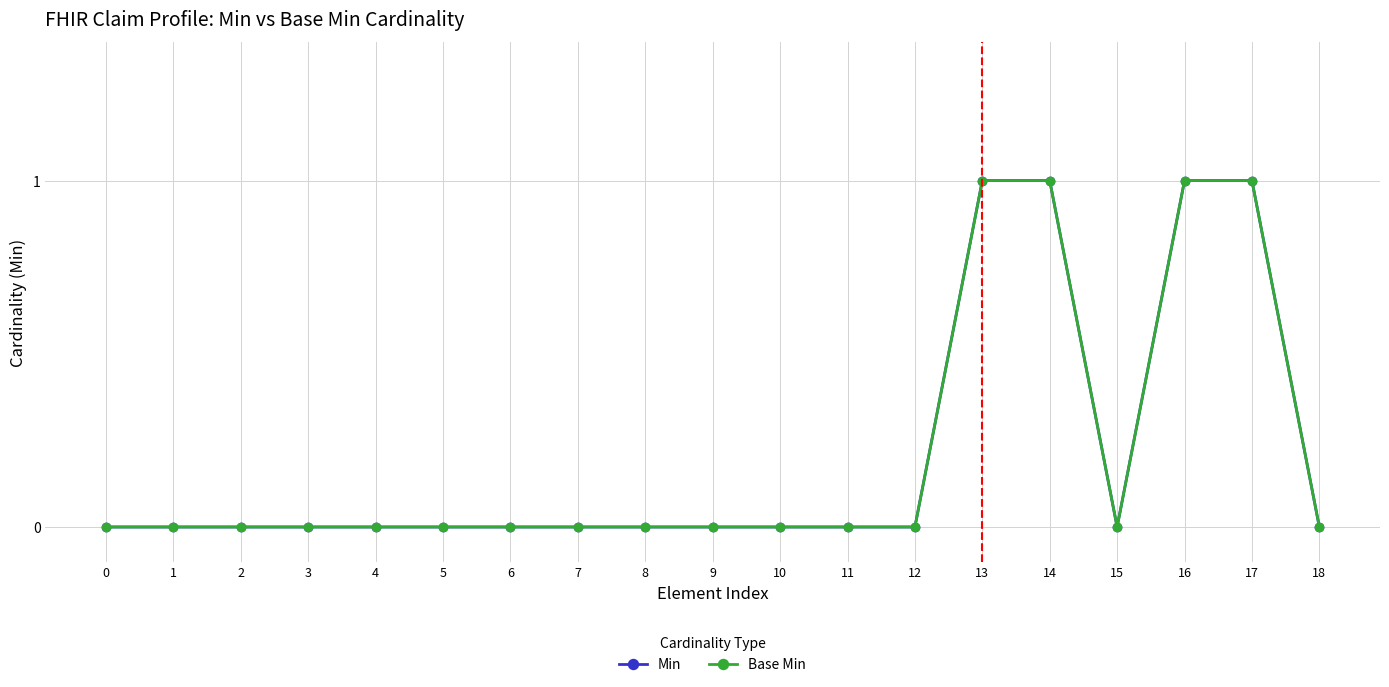

What is the difference between the second highest and second lowest values in the Min series?

1